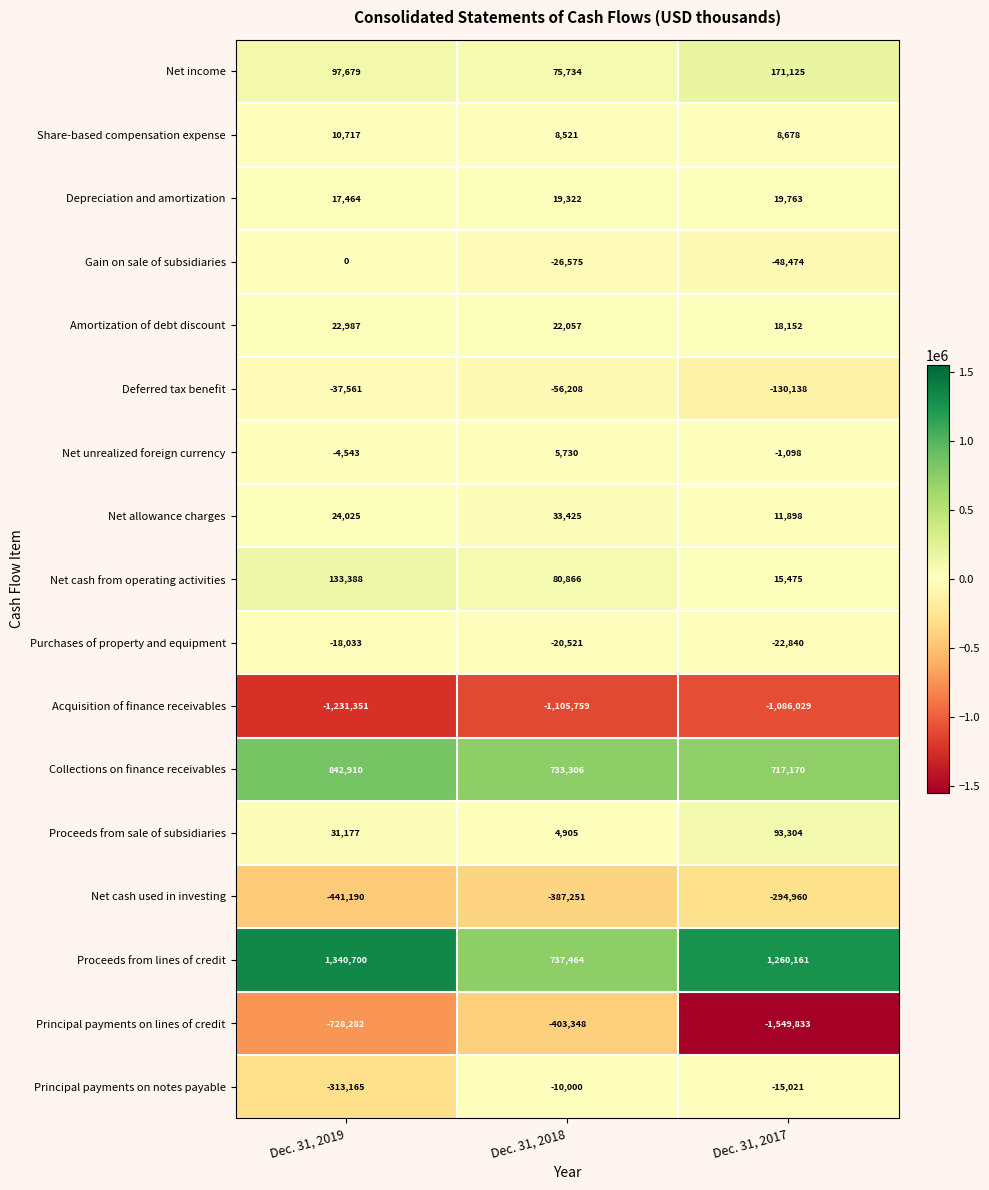

What is the sum of the Proceeds from sale of subsidiaries values at Dec. 31, 2017 and Dec. 31, 2019?

124481